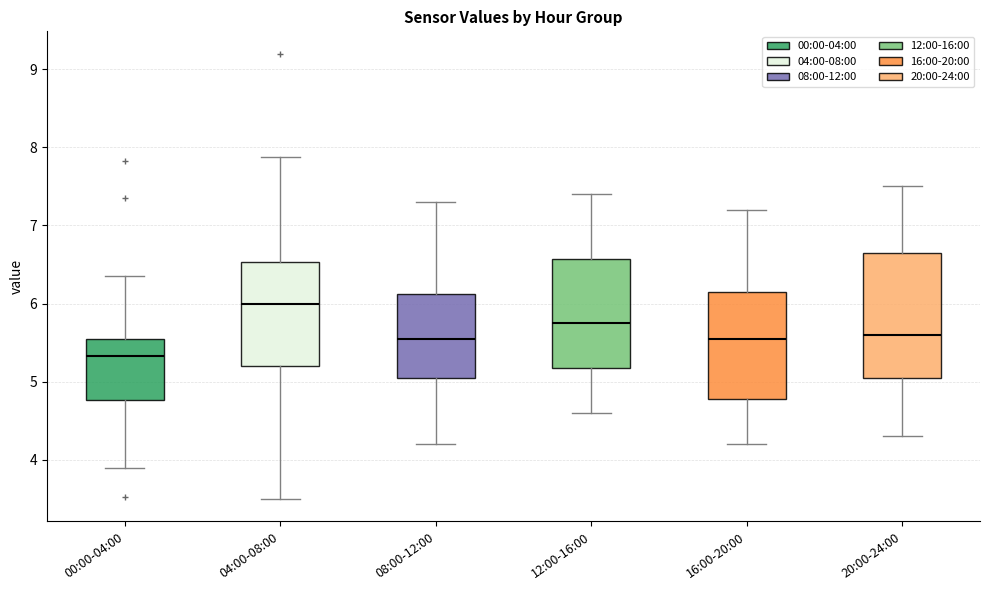

Where does the median line of the box for 00:00-04:00 sit on the y-axis? The values are not printed on the chart, so give them approximately, as read against the axis.

5.3